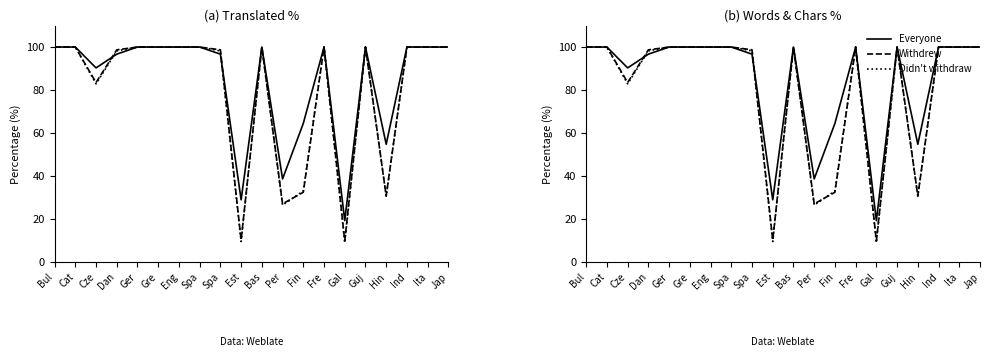

What is the total value across all series at Bas?

300.0